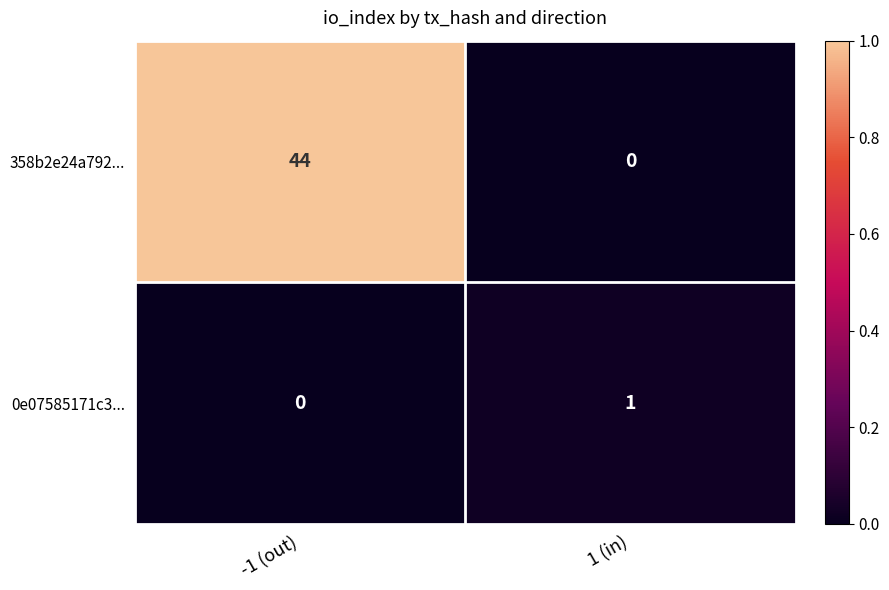

Between -1 (out) and 1 (in), which series saw the biggest shift?

358b2e24a792...